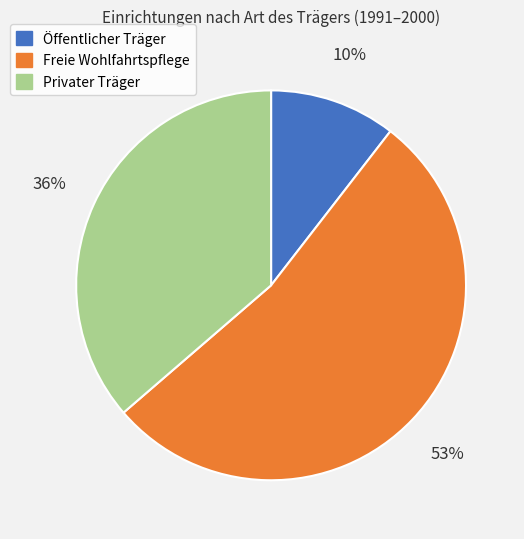

Does any single category account for the majority?

Yes